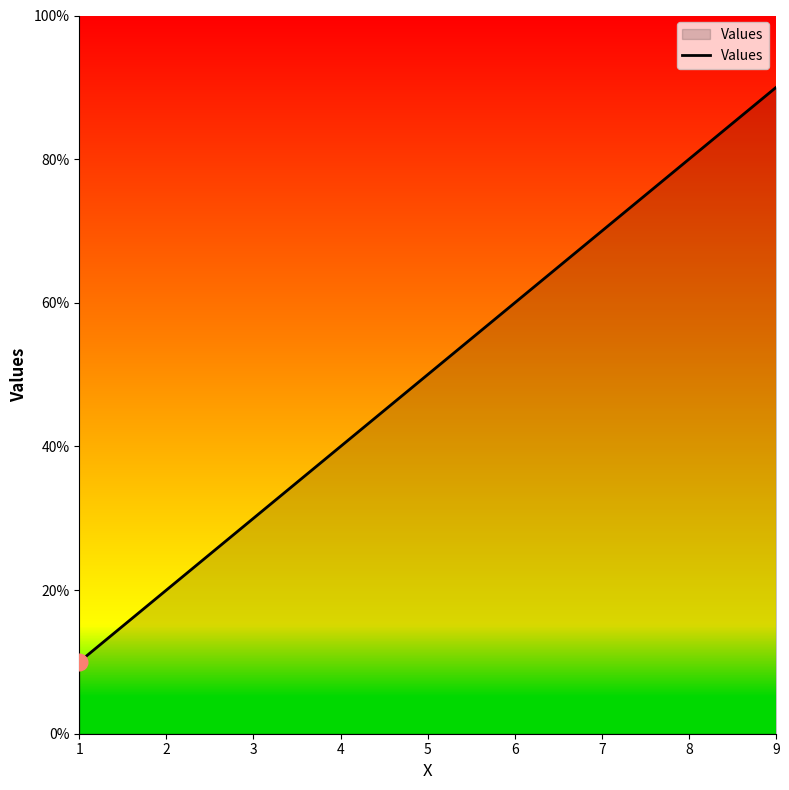

Read the value at 2.

20